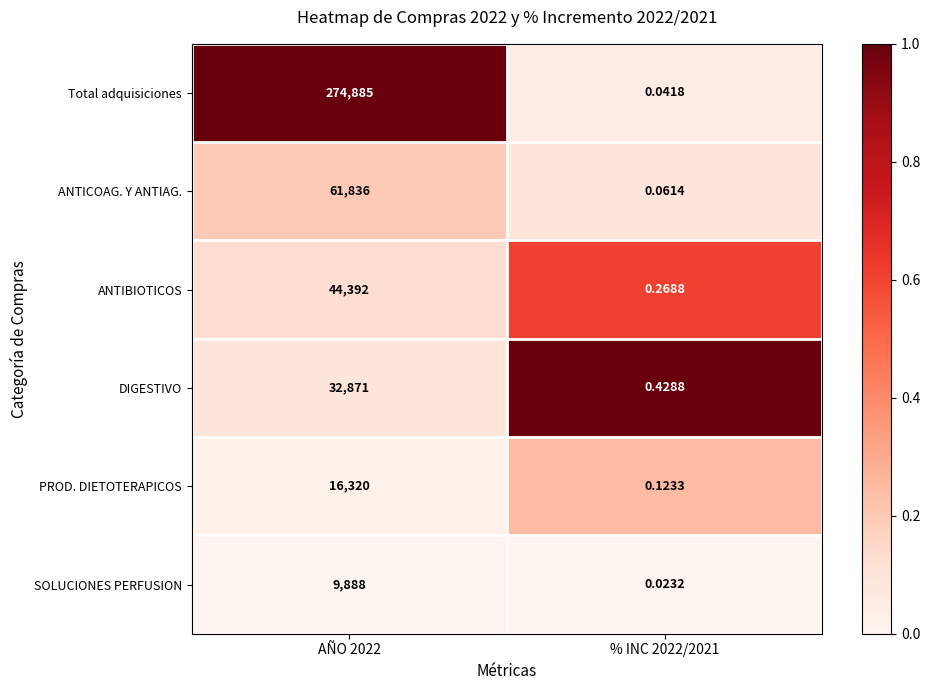

Between AÑO 2022 and % INC 2022/2021, which series saw the biggest shift?

Total adquisiciones